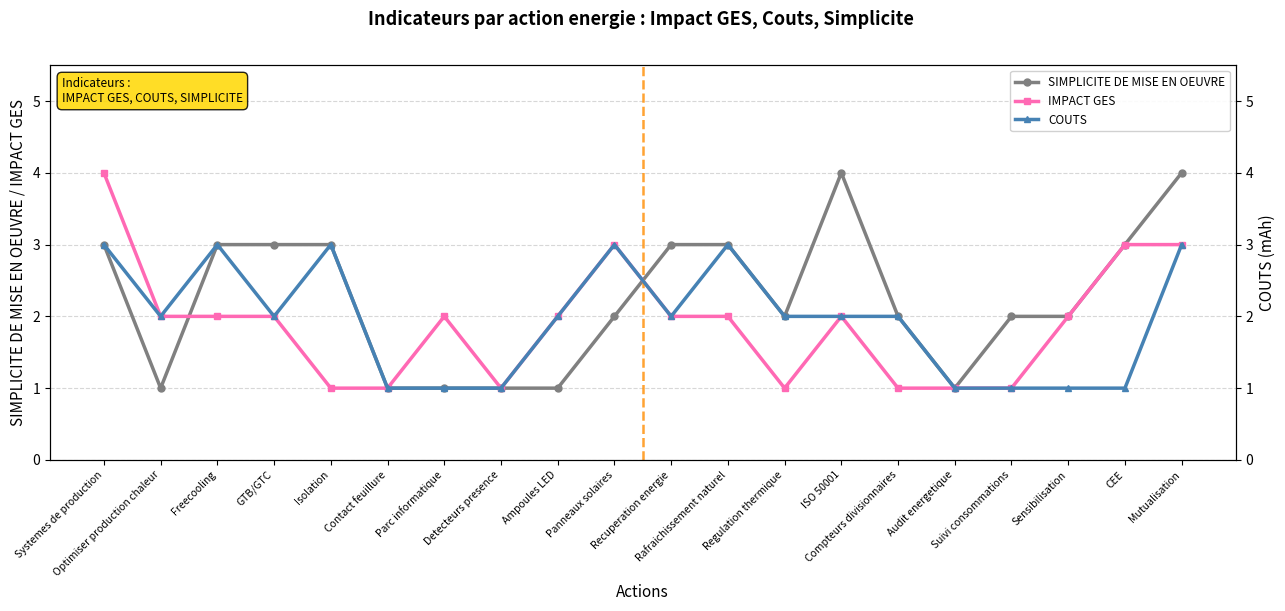

Is the value of COUTS at Rafraichissement naturel greater than the value of IMPACT GES at Mutualisation?

No